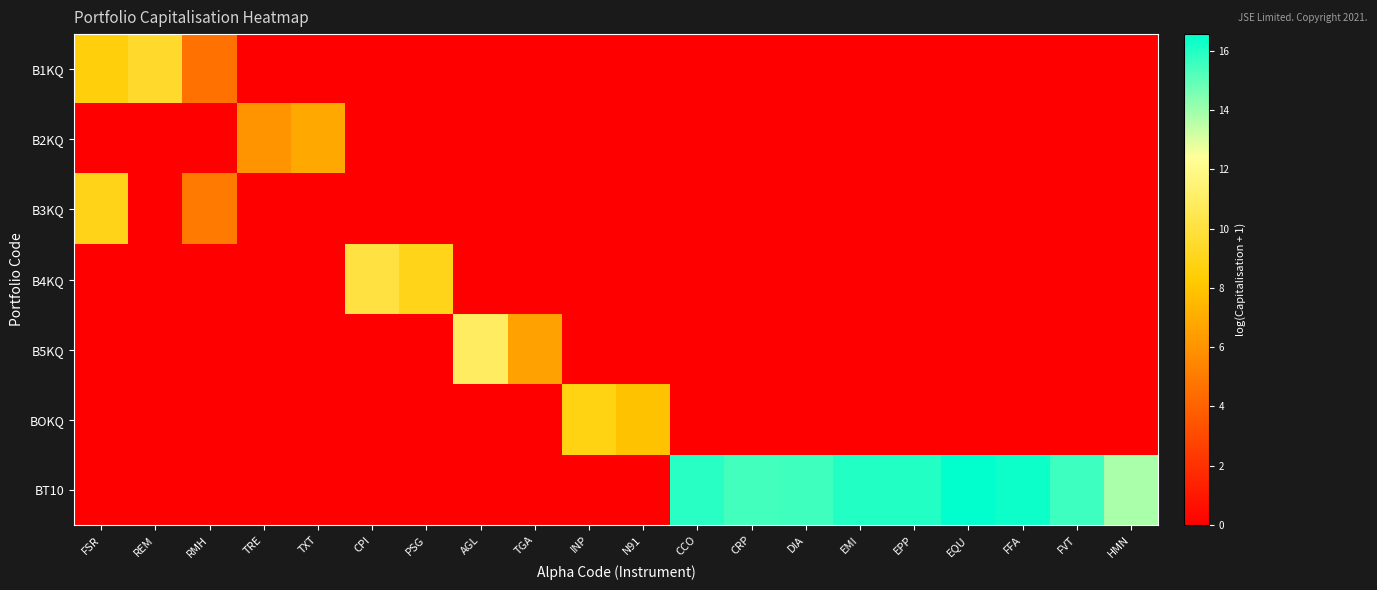

Reading right to left, transcribe all the data shown in this chart.

B1KQ: HMN=0.0	FVT=0.0	FFA=0.0	EQU=0.0	EPP=0.0	EMI=0.0	DIA=0.0	CRP=0.0	CCO=0.0	N91=0.0	INP=0.0	TGA=0.0	AGL=0.0	PSG=0.0	CPI=0.0	TXT=0.0	TRE=0.0	RMH=4.6	REM=9.5	FSR=8.6
B2KQ: HMN=0.0	FVT=0.0	FFA=0.0	EQU=0.0	EPP=0.0	EMI=0.0	DIA=0.0	CRP=0.0	CCO=0.0	N91=0.0	INP=0.0	TGA=0.0	AGL=0.0	PSG=0.0	CPI=0.0	TXT=6.8	TRE=6.0	RMH=0.0	REM=0.0	FSR=0.0
B3KQ: HMN=0.0	FVT=0.0	FFA=0.0	EQU=0.0	EPP=0.0	EMI=0.0	DIA=0.0	CRP=0.0	CCO=0.0	N91=0.0	INP=0.0	TGA=0.0	AGL=0.0	PSG=0.0	CPI=0.0	TXT=0.0	TRE=0.0	RMH=5.0	REM=0.0	FSR=8.9
B4KQ: HMN=0.0	FVT=0.0	FFA=0.0	EQU=0.0	EPP=0.0	EMI=0.0	DIA=0.0	CRP=0.0	CCO=0.0	N91=0.0	INP=0.0	TGA=0.0	AGL=0.0	PSG=9.0	CPI=10.1	TXT=0.0	TRE=0.0	RMH=0.0	REM=0.0	FSR=0.0
B5KQ: HMN=0.0	FVT=0.0	FFA=0.0	EQU=0.0	EPP=0.0	EMI=0.0	DIA=0.0	CRP=0.0	CCO=0.0	N91=0.0	INP=0.0	TGA=6.6	AGL=10.9	PSG=0.0	CPI=0.0	TXT=0.0	TRE=0.0	RMH=0.0	REM=0.0	FSR=0.0
BOKQ: HMN=0.0	FVT=0.0	FFA=0.0	EQU=0.0	EPP=0.0	EMI=0.0	DIA=0.0	CRP=0.0	CCO=0.0	N91=7.9	INP=8.8	TGA=0.0	AGL=0.0	PSG=0.0	CPI=0.0	TXT=0.0	TRE=0.0	RMH=0.0	REM=0.0	FSR=0.0
BT10: HMN=13.8	FVT=15.5	FFA=16.3	EQU=16.6	EPP=16.0	EMI=16.0	DIA=15.5	CRP=15.4	CCO=15.9	N91=0.0	INP=0.0	TGA=0.0	AGL=0.0	PSG=0.0	CPI=0.0	TXT=0.0	TRE=0.0	RMH=0.0	REM=0.0	FSR=0.0